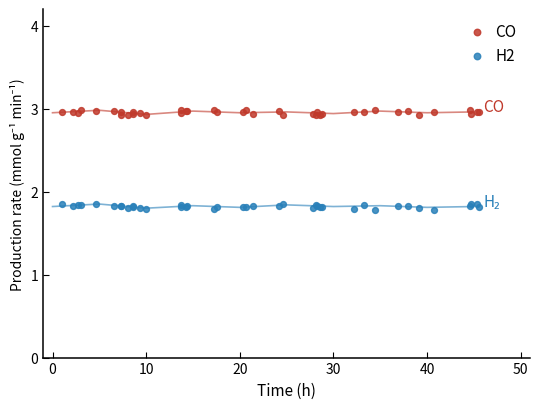

Which series contains the lowest Y value?

H2